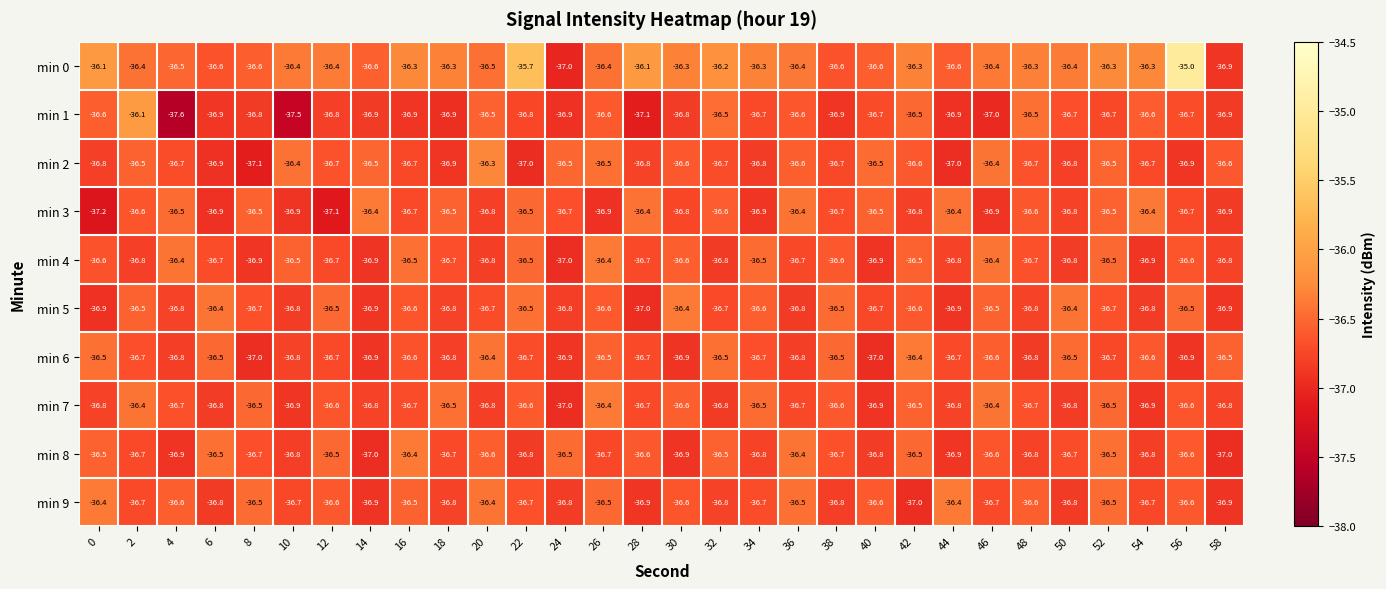

Which series has the largest total across all categories?

min 0